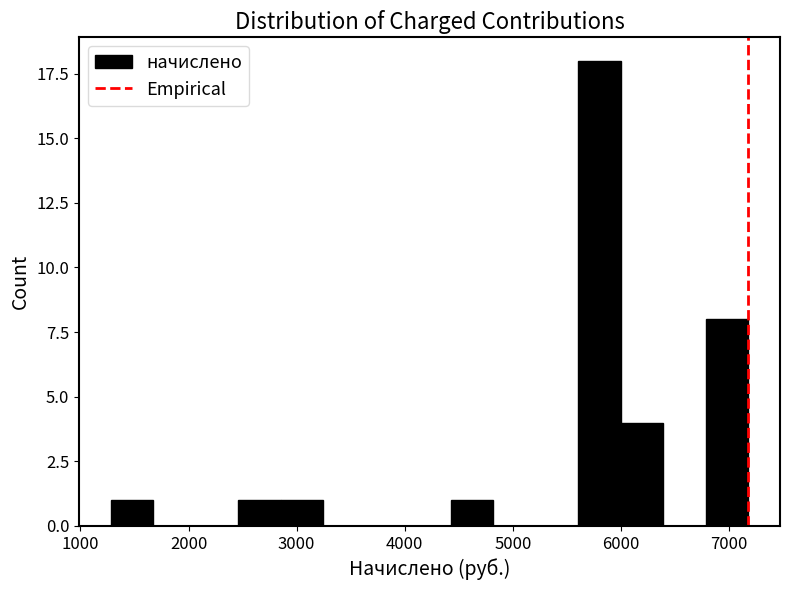

Around what value on the x-axis is the tallest bar? Give the approximate position of its centre, as read against the axis.

5800